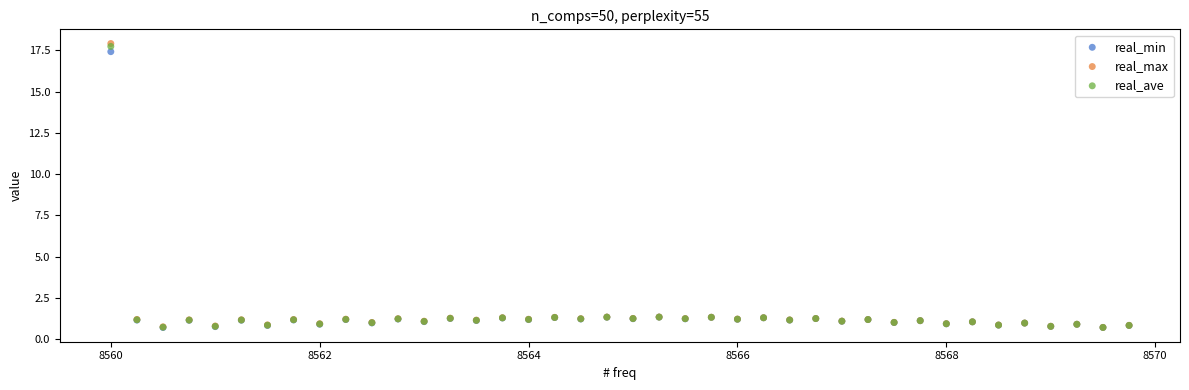

What are all the series names shown in the legend?

real_min, real_max, real_ave